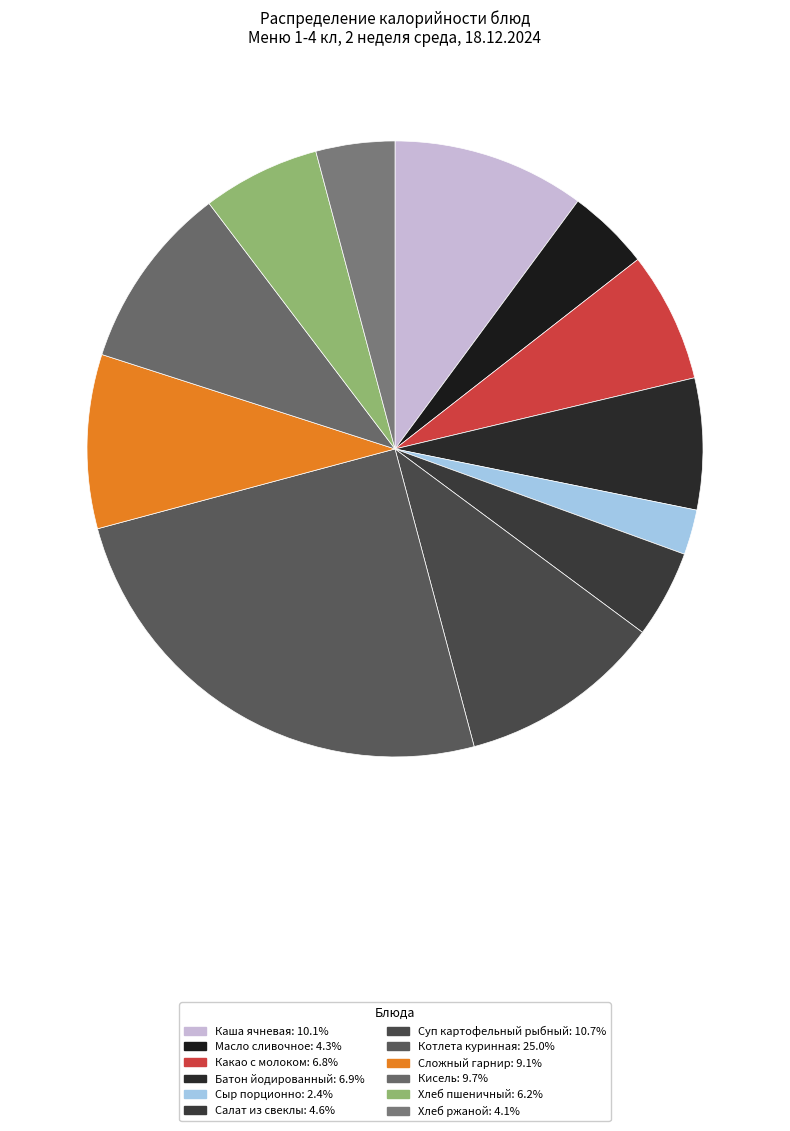

Is it true that Сложный гарнир is 9% of the pie?

True